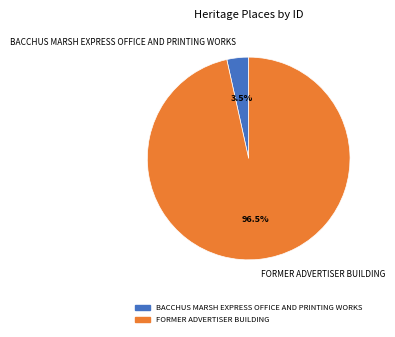

What is the majority slice?

FORMER ADVERTISER BUILDING